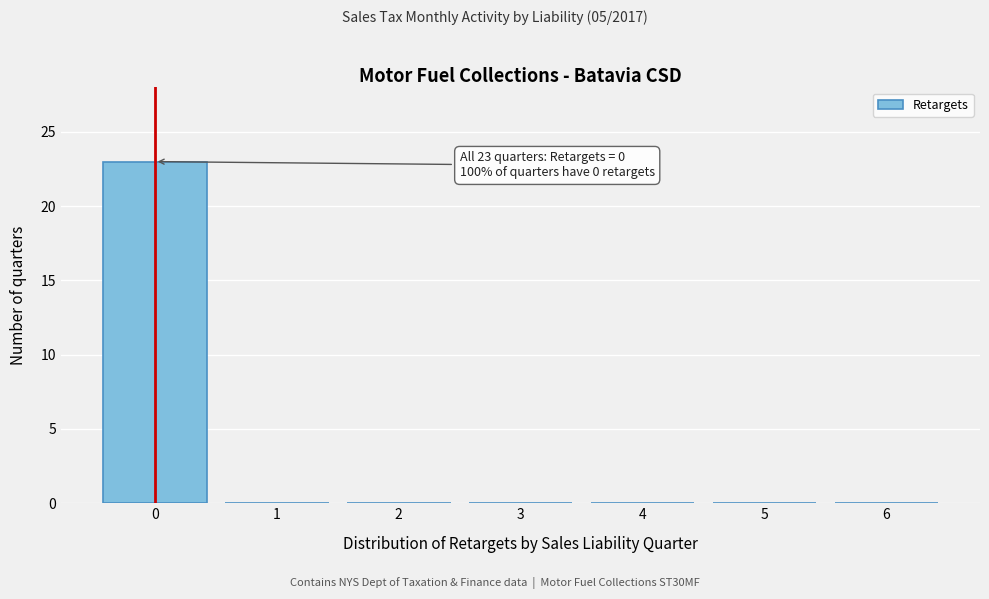

Reading left to right, transcribe all the data shown in this chart.

0=23	1=0	2=0	3=0	4=0	5=0	6=0